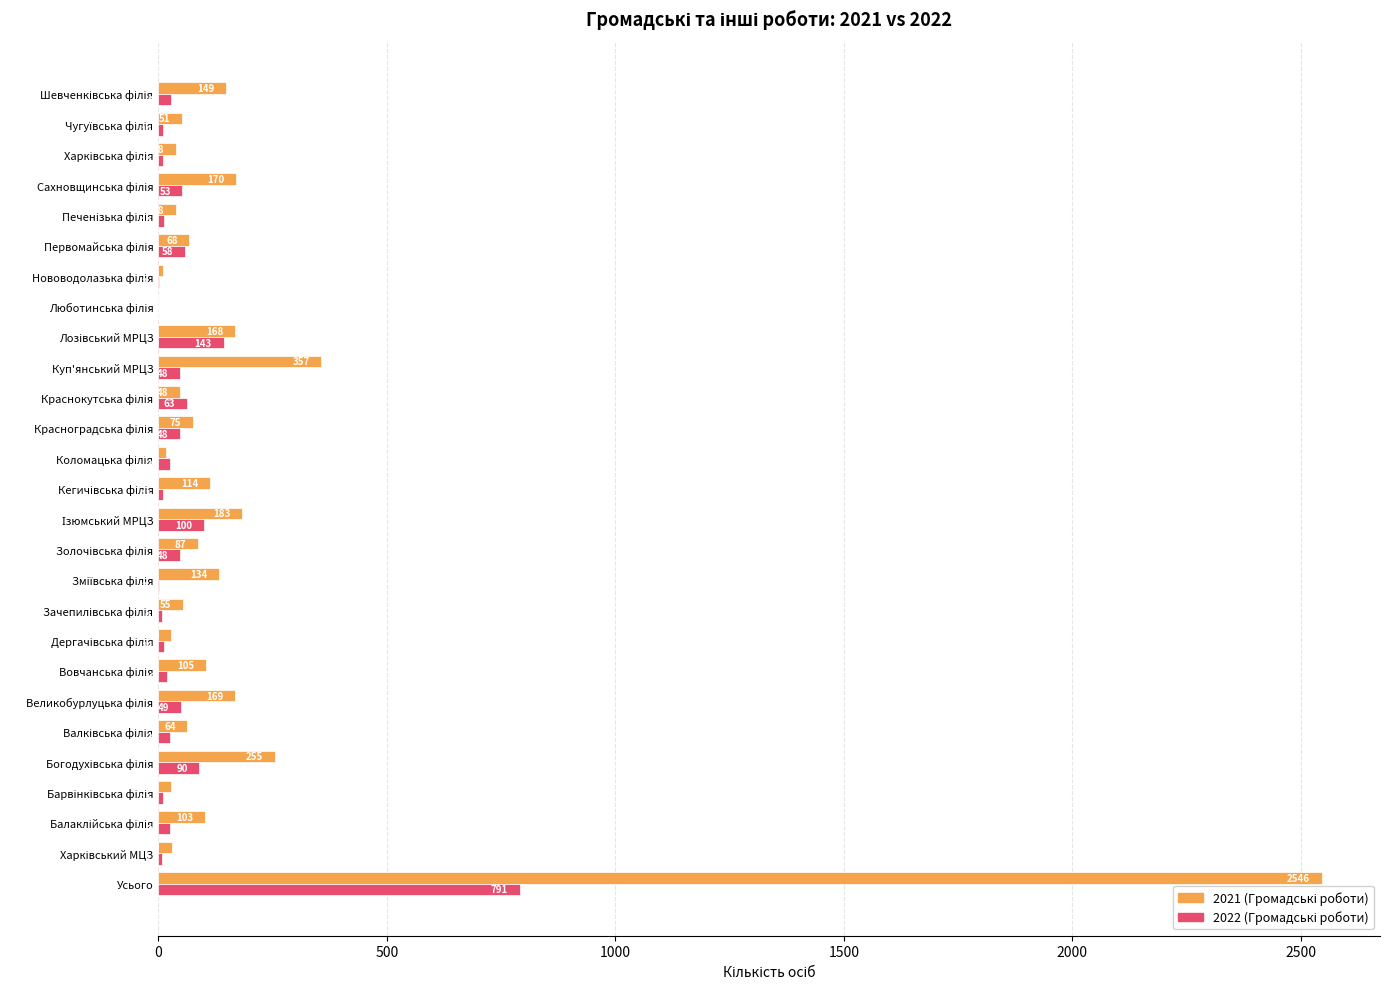

How many categories are shown in the chart?

27